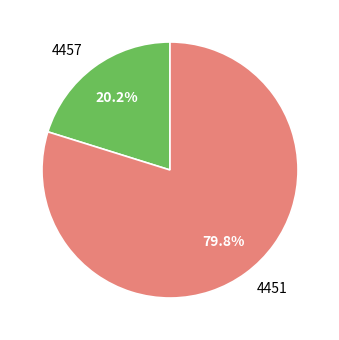

Approximately how many times larger is the value at 4451 compared to 4457?

4.0